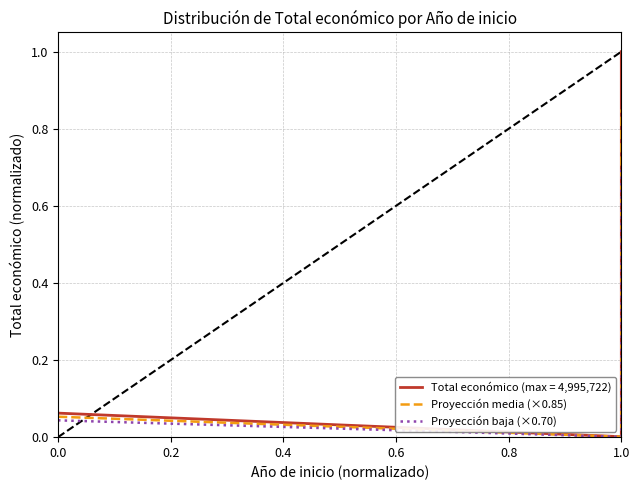

Between 0.0 and 1.0, which is larger?

1.0